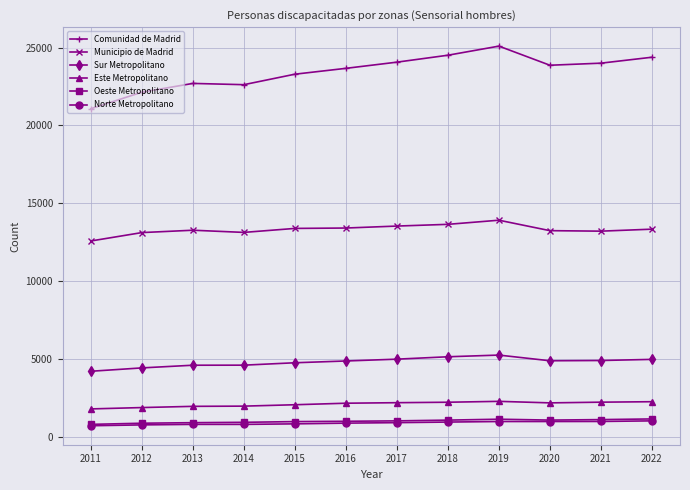

What is the sum of the Oeste Metropolitano values at 2018 and 2017?

2114